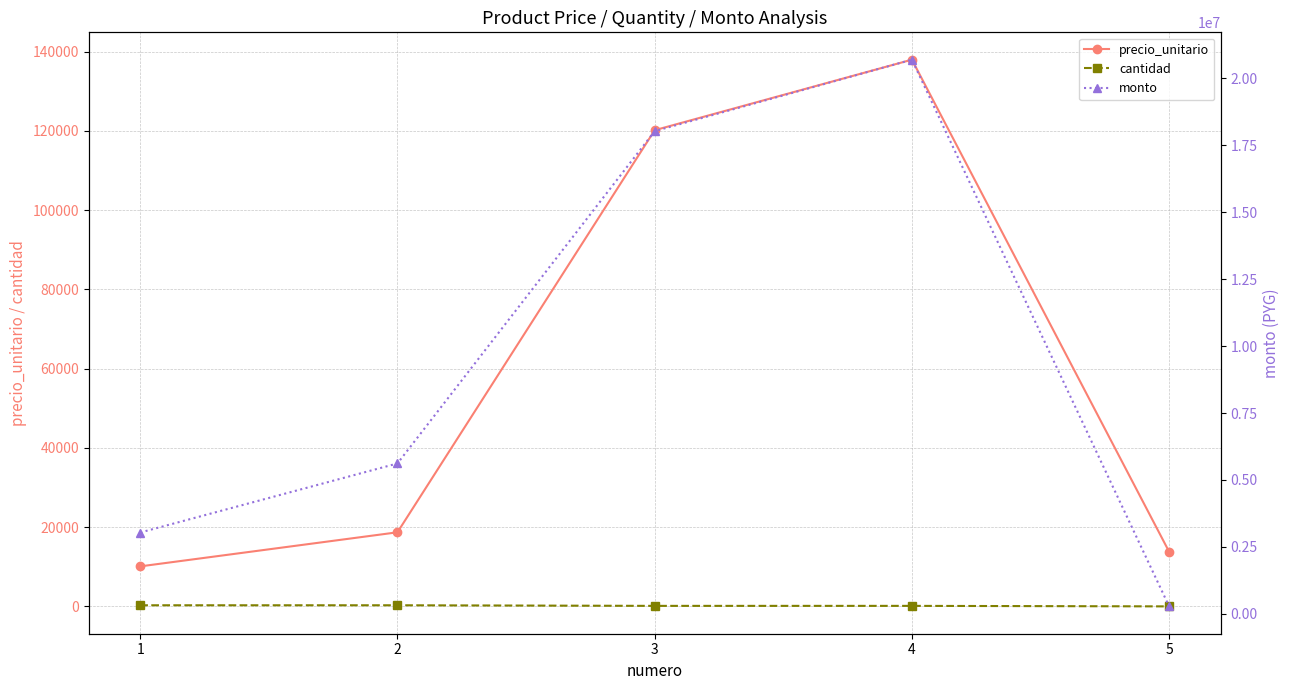

What is the minimum value shown in the chart?

20